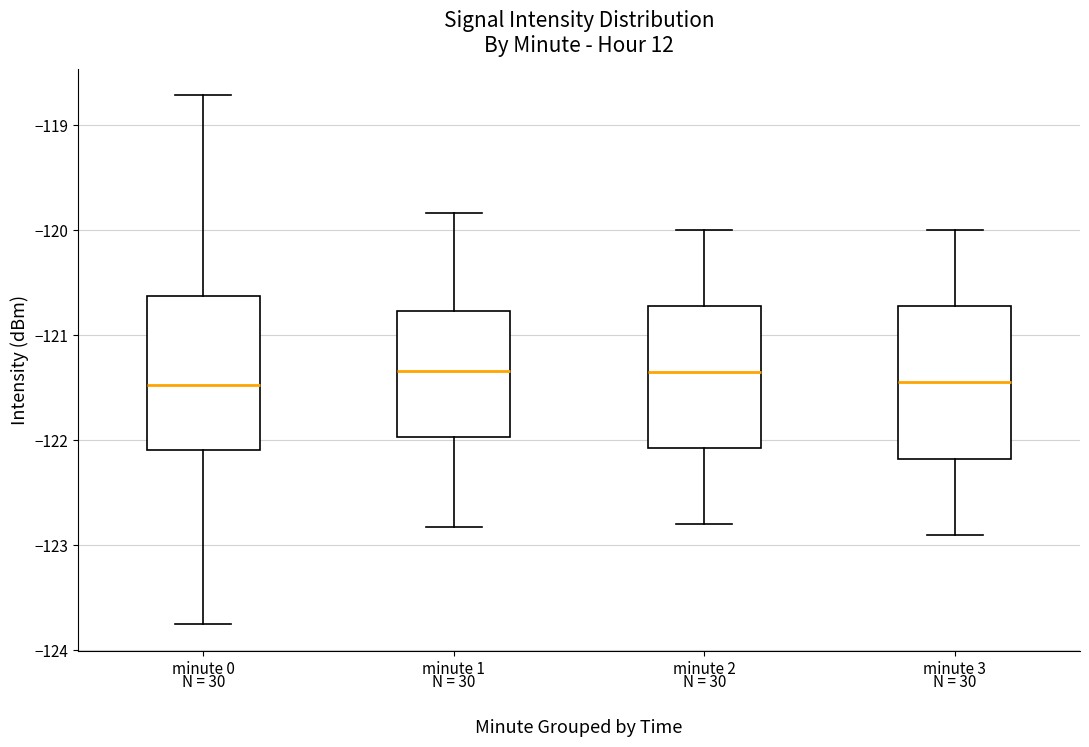

Reading left to right, read every box against the y-axis: the position of its median line, the range the box covers, and the ends of its whiskers. The values are not printed on the chart, so give them approximately, as read against the axis.

minute 0: median -121.5, box -122.1 to -120.6, whiskers -123.8 to -118.7
minute 1: median -121.3, box -122.0 to -120.8, whiskers -122.8 to -119.8
minute 2: median -121.3, box -122.1 to -120.7, whiskers -122.8 to -120.0
minute 3: median -121.4, box -122.2 to -120.7, whiskers -122.9 to -120.0